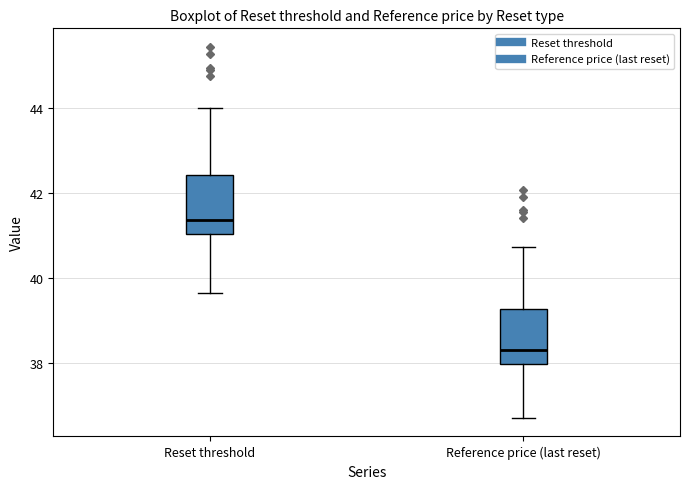

Reading left to right, transcribe this box plot: for each box, give where its median line is, the range the box spans, and where its two whiskers end, as read against the y-axis. The values are not printed on the chart, so give them approximately, as read against the axis.

Reset threshold: median 41.4, box 41.0 to 42.4, whiskers 39.6 to 44.0
Reference price (last reset): median 38.4, box 38.0 to 39.2, whiskers 36.8 to 40.8